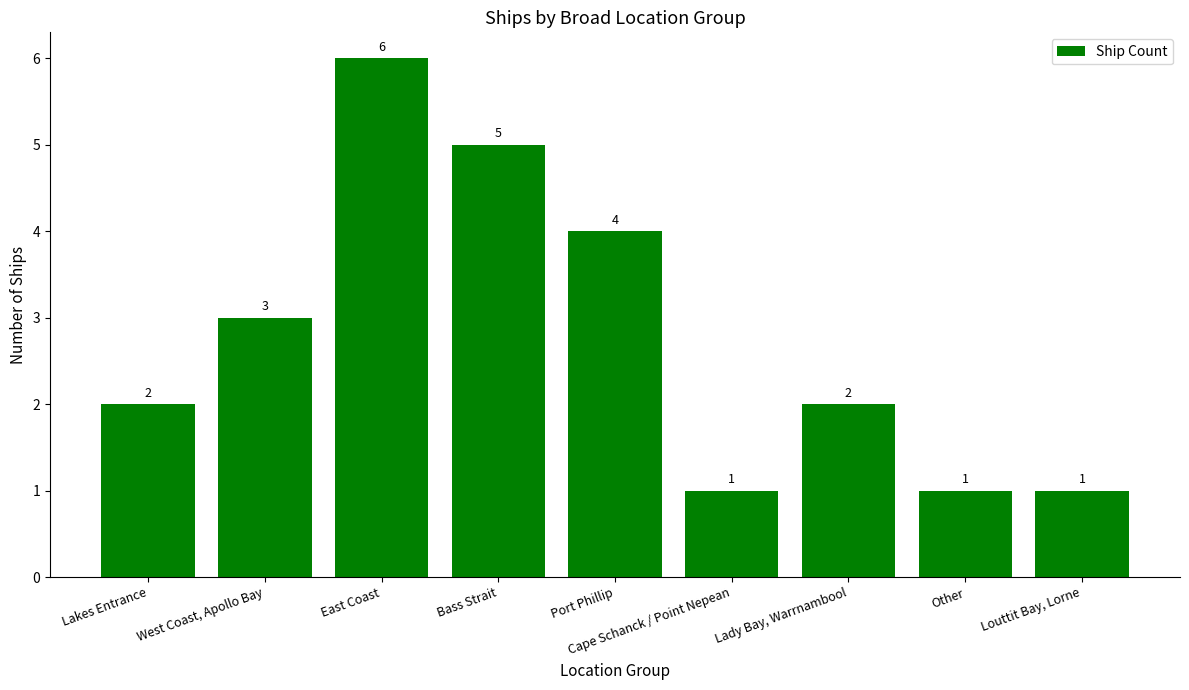

At which label is the value closest to 3?

West Coast, Apollo Bay